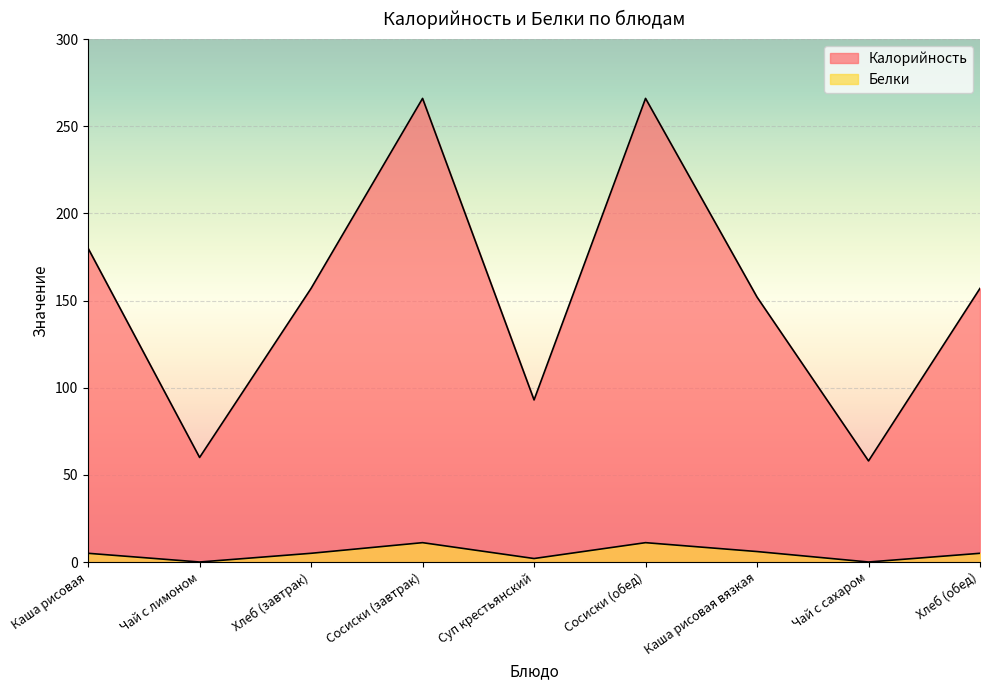

How many interior local valleys does the Белки series have?

3